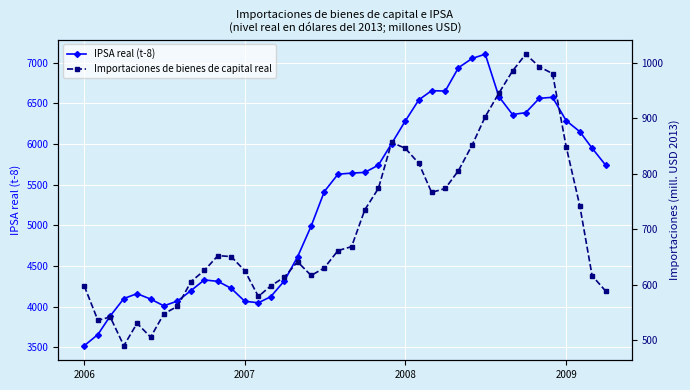

Does the chart display data point markers on the line(s)?

Yes